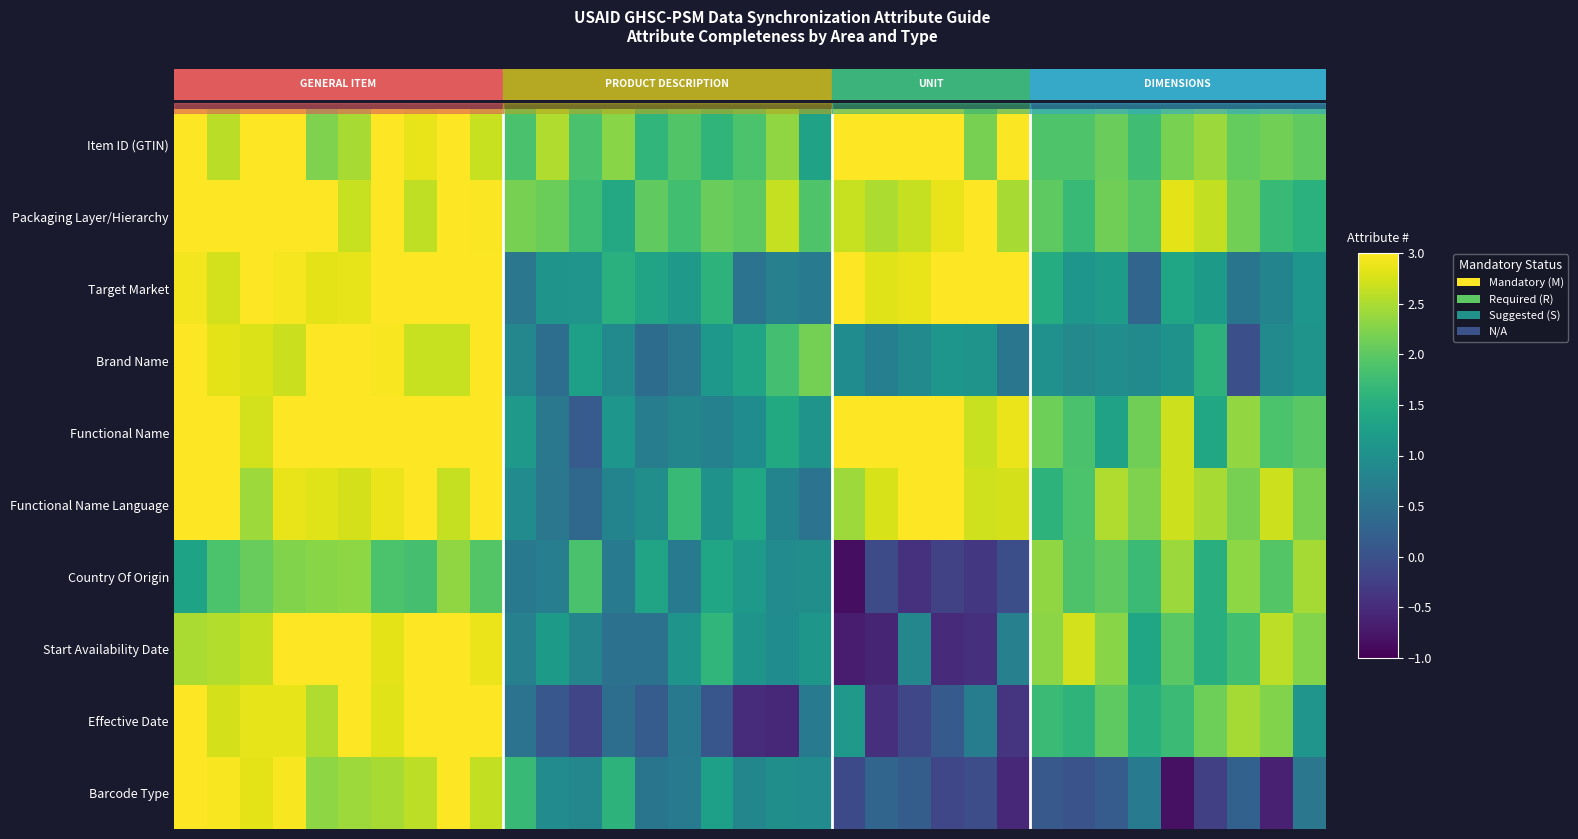

How many categories are shown in the chart?

35